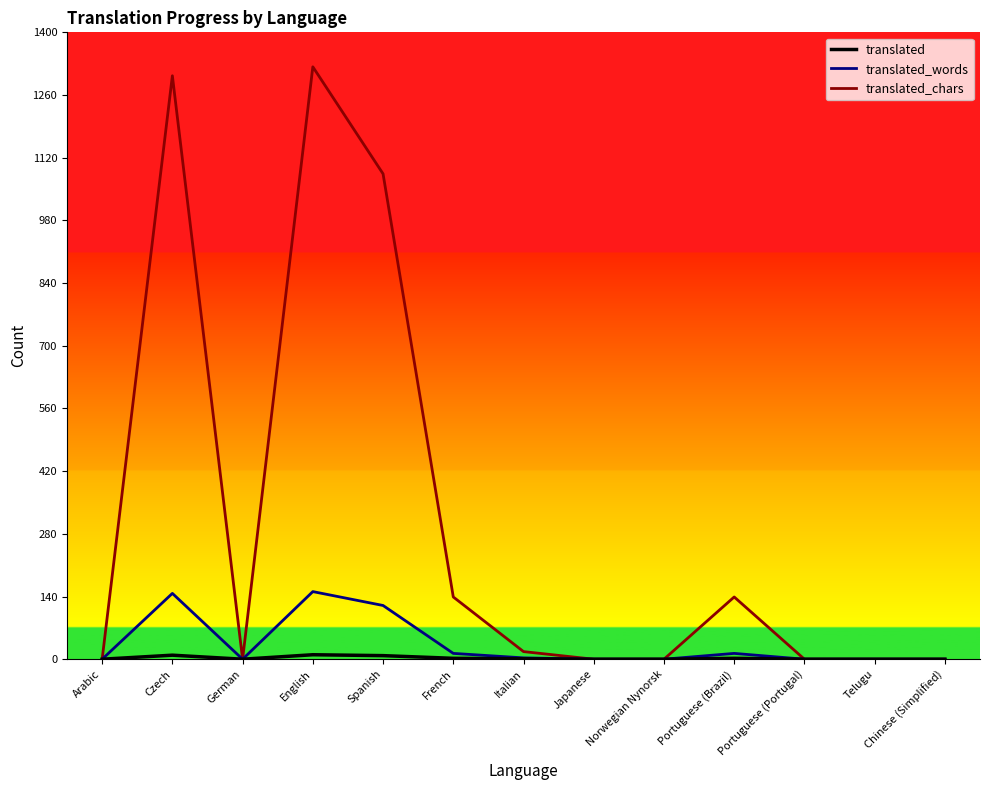

True or false: translated_chars and translated_words cross at least once.

False